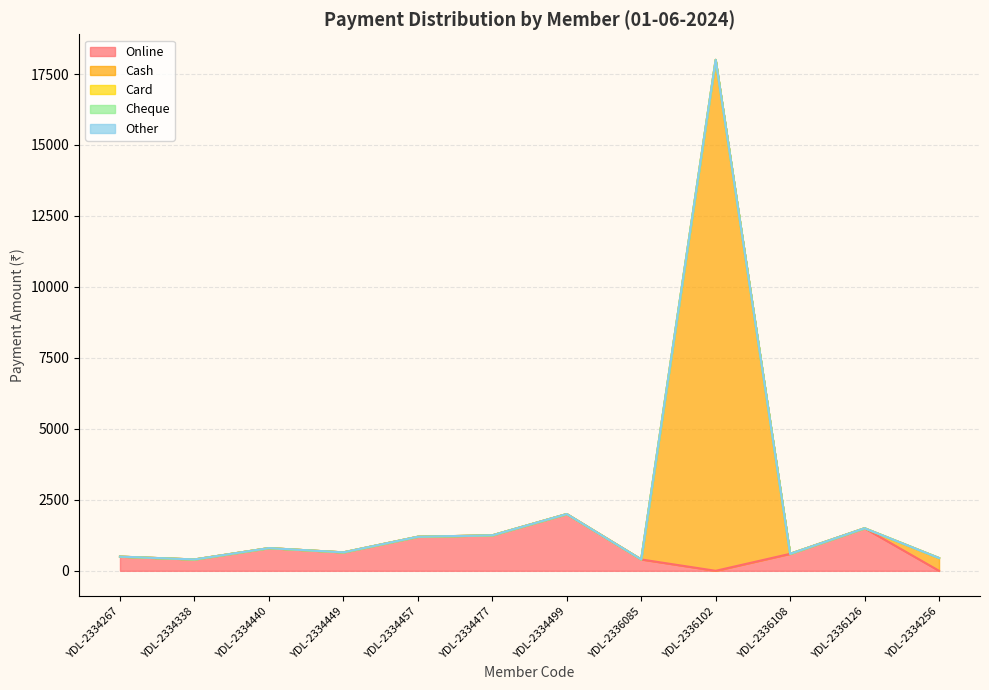

The Online series shows 650 at YDL-2334449. True or false?

True